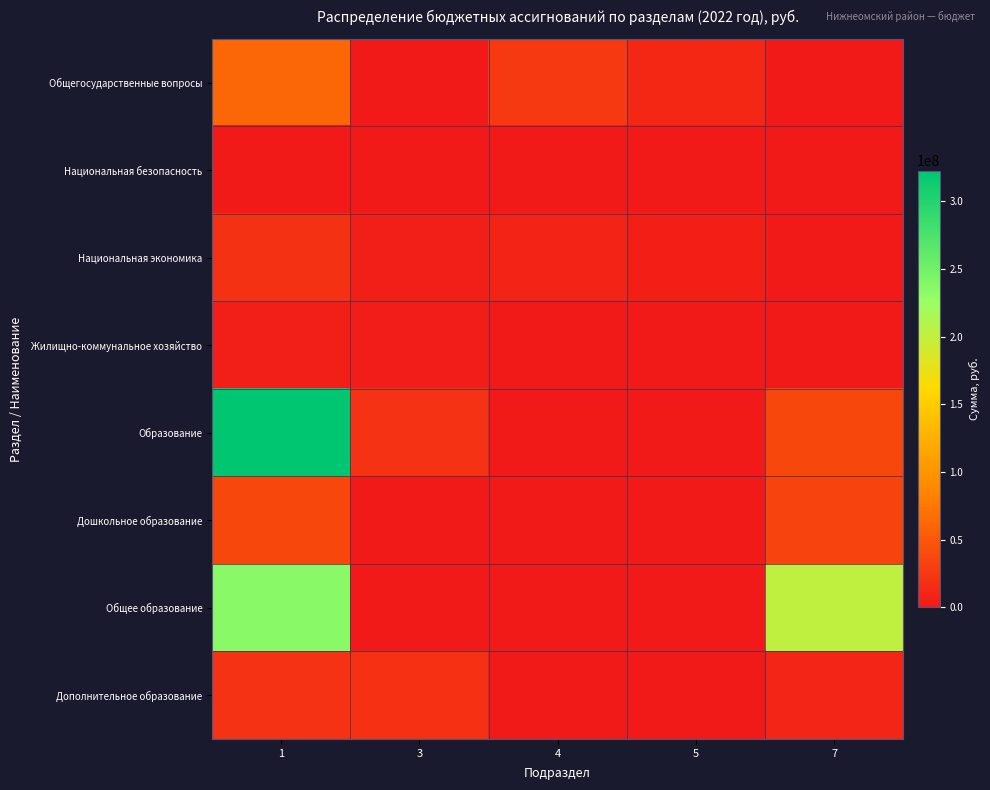

At 3, list the series in order from largest to smallest.

Образование, Дополнительное образование, Национальная экономика, Жилищно-коммунальное хозяйство, Национальная безопасность, Общегосударственные вопросы, Дошкольное образование, Общее образование